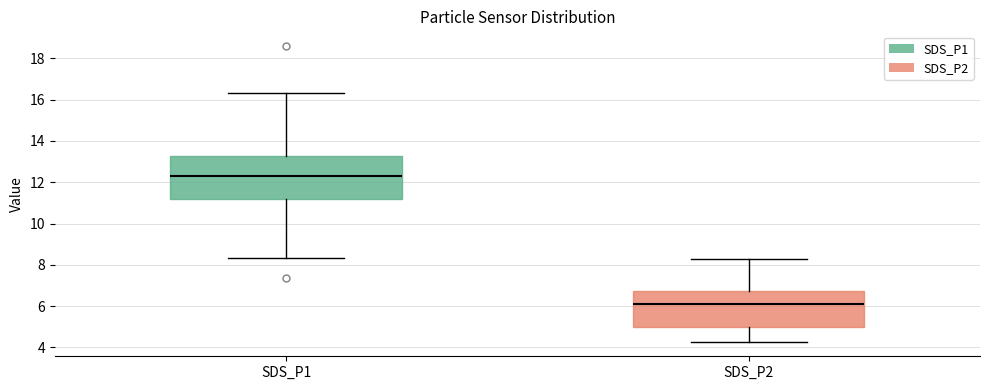

Which box's median line is the highest?

SDS_P1